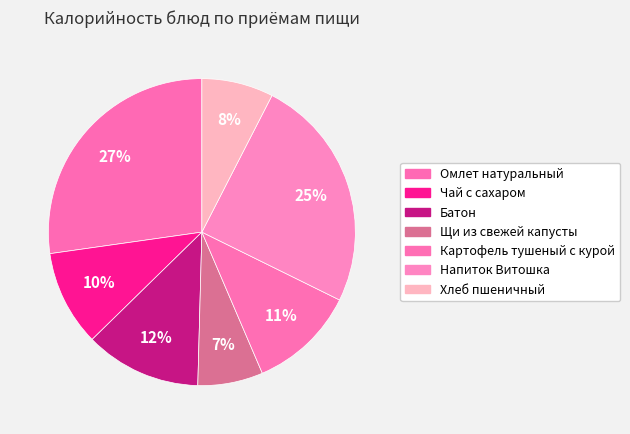

How many slices are in this pie chart?

7